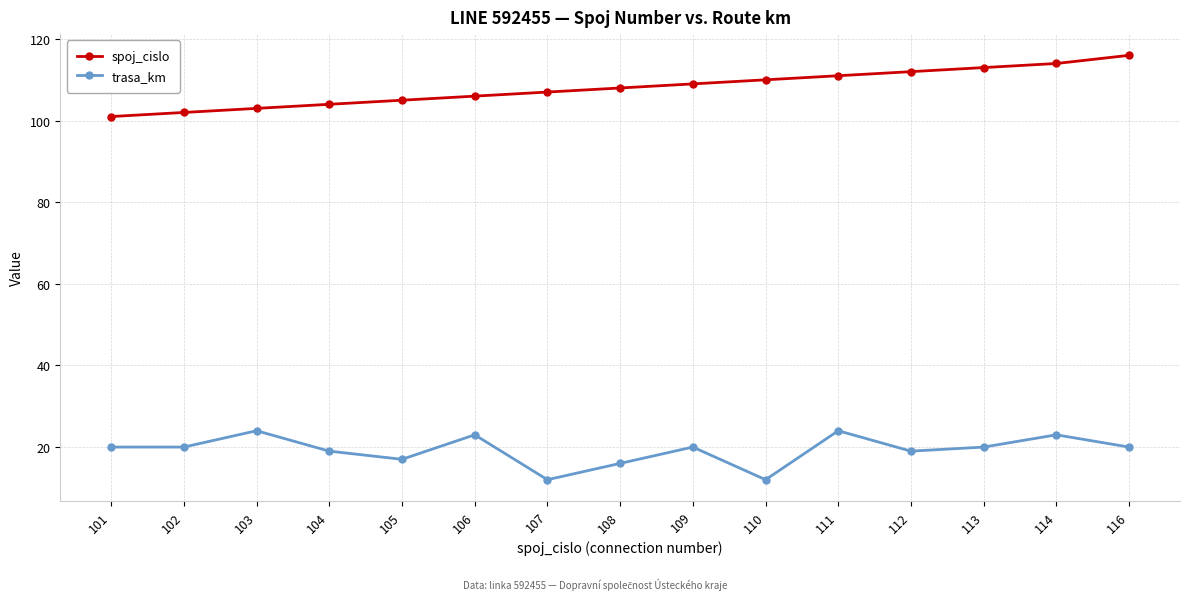

What is the value of the trasa_km point at the 4th from the left?

19